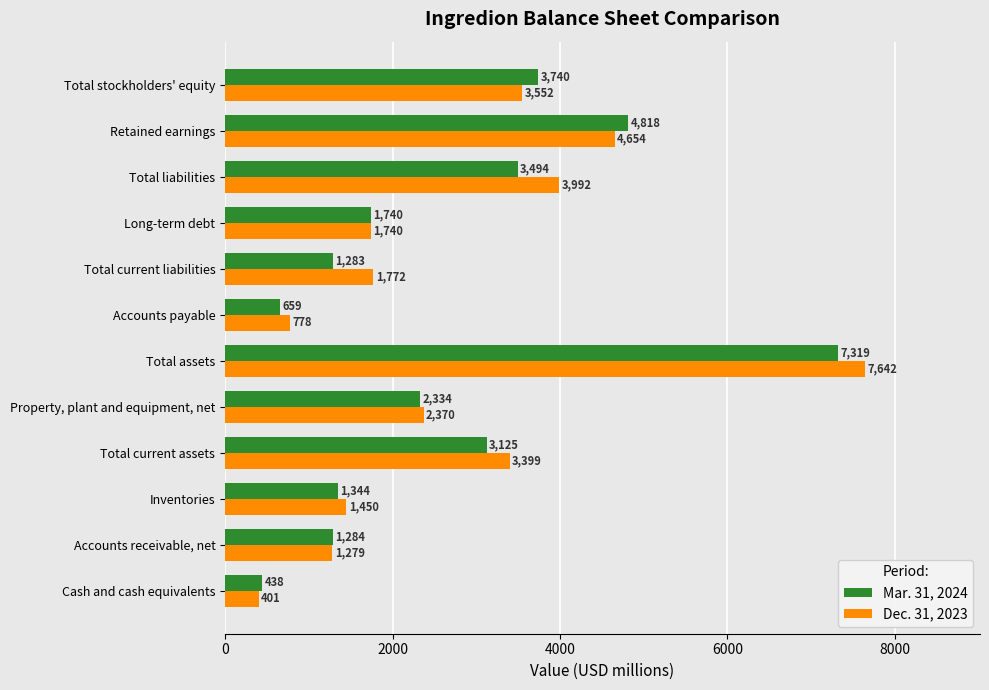

The Mar. 31, 2024 series shows 1740 at Long-term debt. True or false?

True